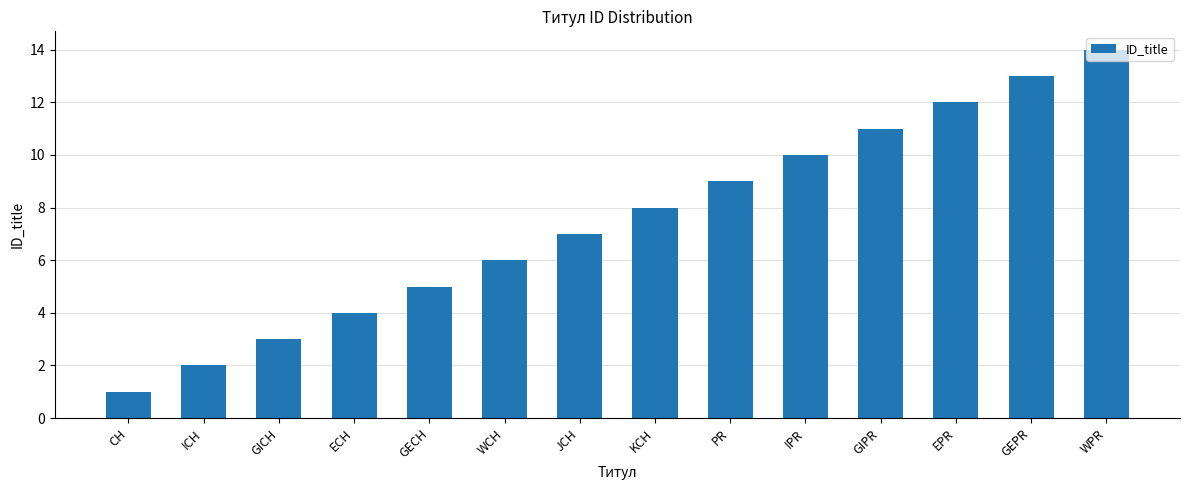

Rank the categories by value from highest to lowest.

WPR, GEPR, EPR, GIPR, IPR, PR, KCH, JCH, WCH, GECH, ECH, GICH, ICH, CH